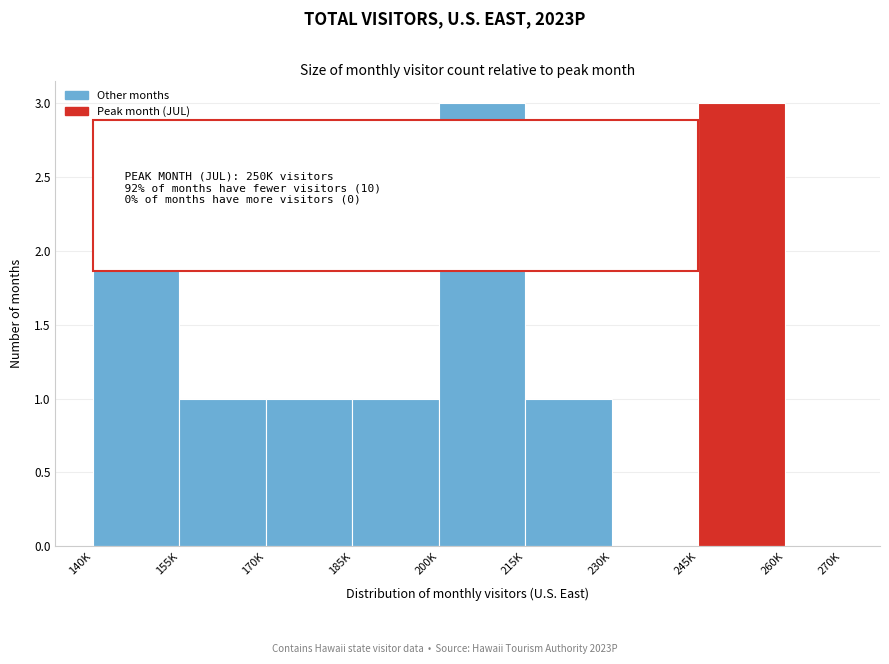

What is the sum of all values?

12